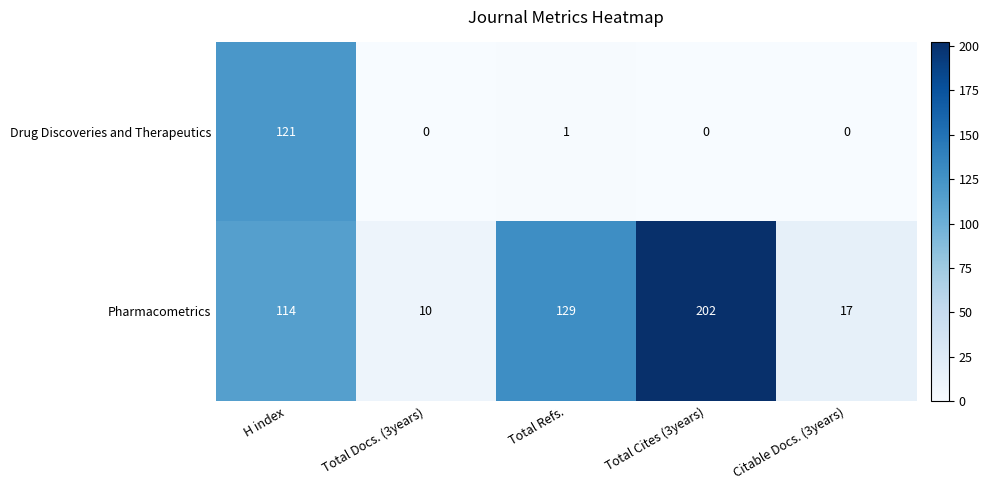

What is the difference between the maximum and second lowest values in the Drug Discoveries and Therapeutics series?

121